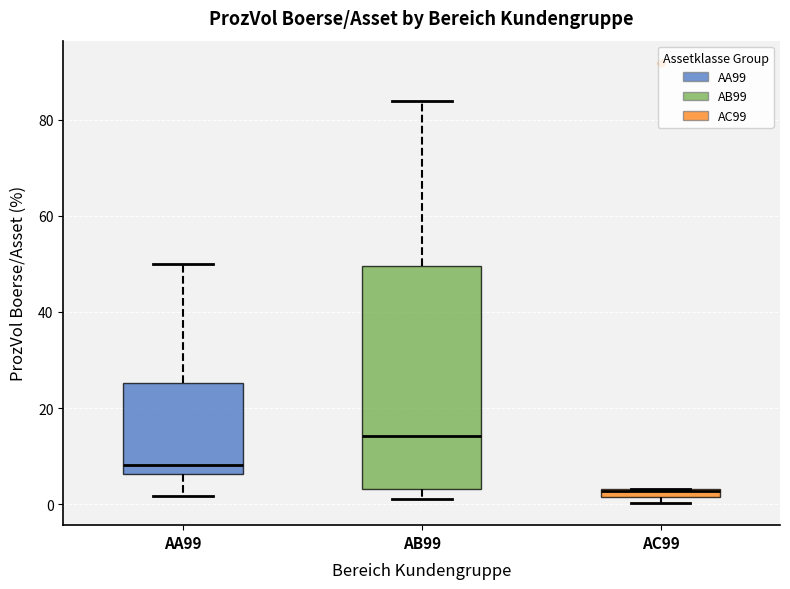

Which box is the tallest, from its lower edge to its upper edge?

AB99